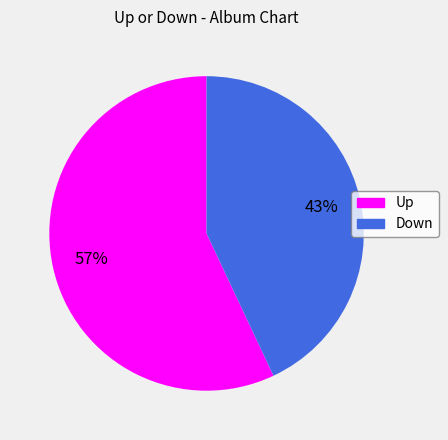

To the nearest percent, what is the difference between the largest and smallest slice percentages?

14%